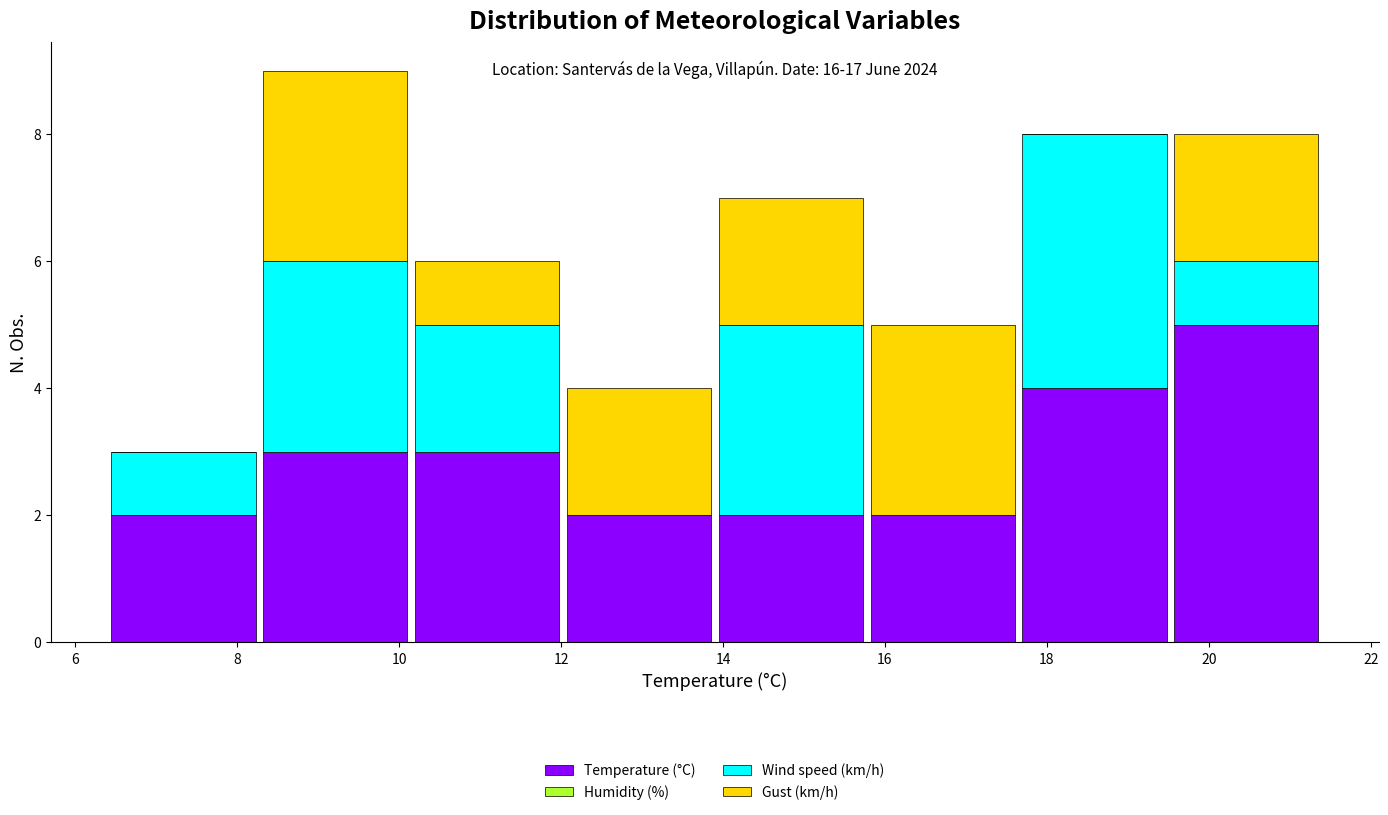

Which range on the x-axis has the tallest stacked bar (by total height)?

8.2 to 10.2